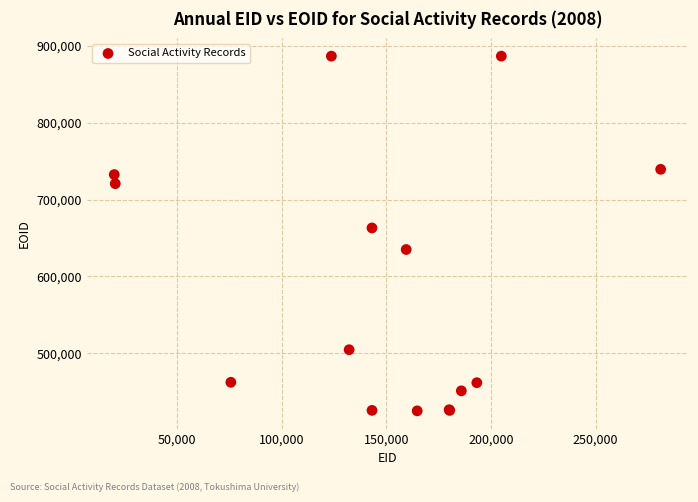

What Y value in the scatter plot is closest to 655855?

663092